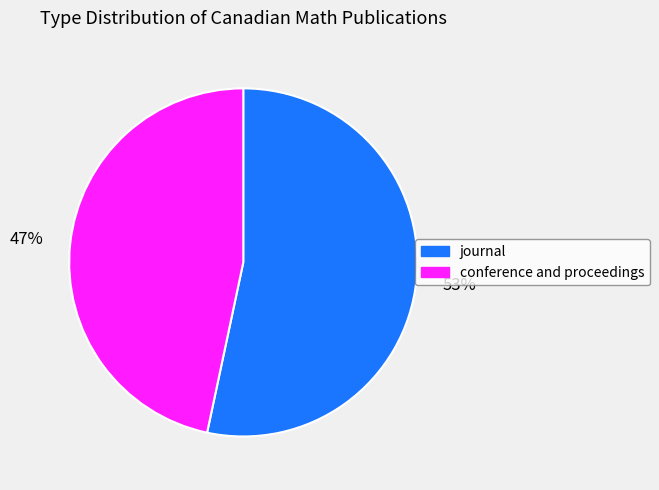

Does journal account for over 50% of the chart?

Yes